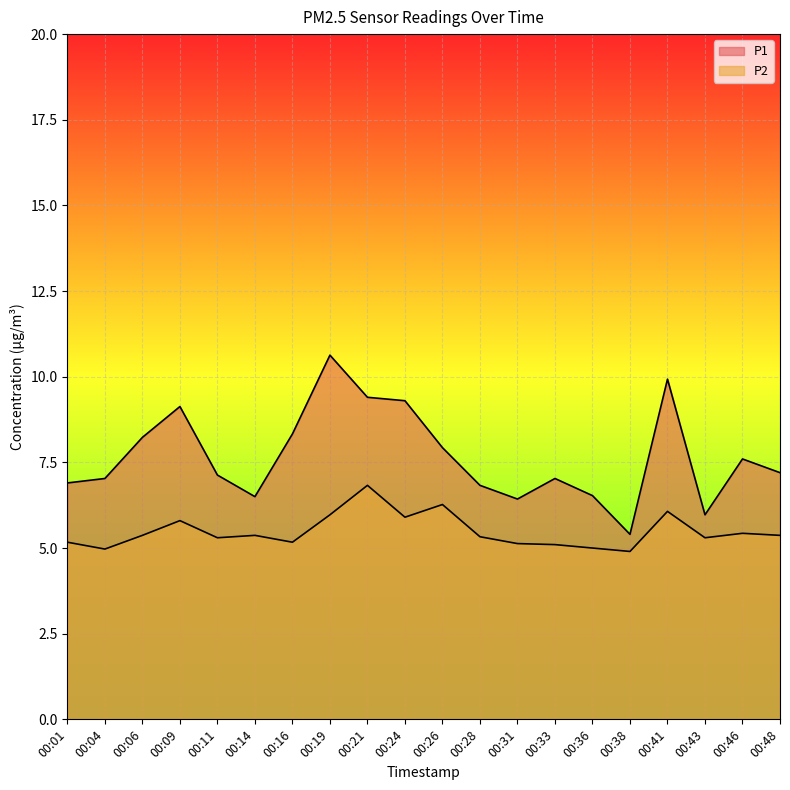

Rank the series by their maximum value, from lowest to highest.

P2, P1